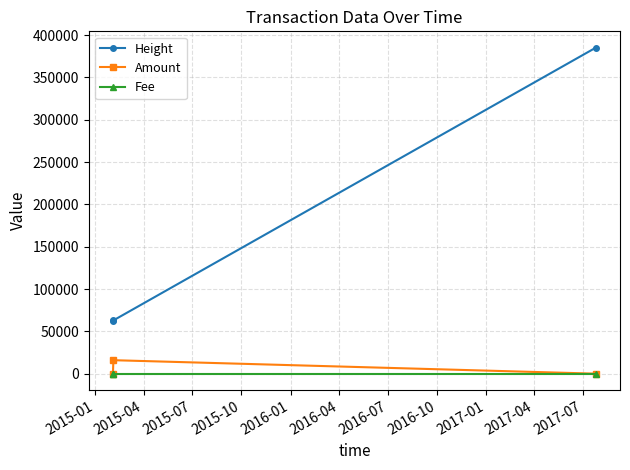

Rank the series by their maximum value, from highest to lowest.

Height, Amount, Fee